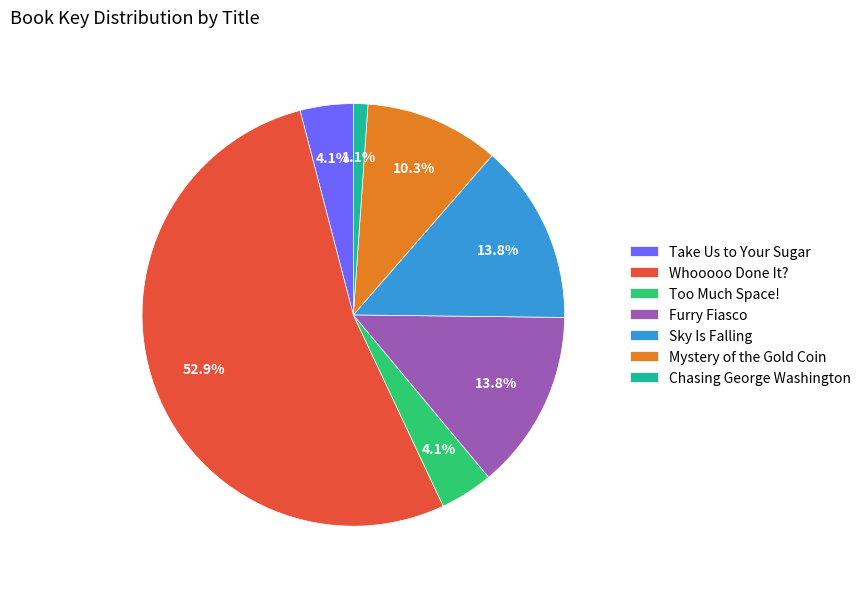

How many segments does this pie chart have?

7